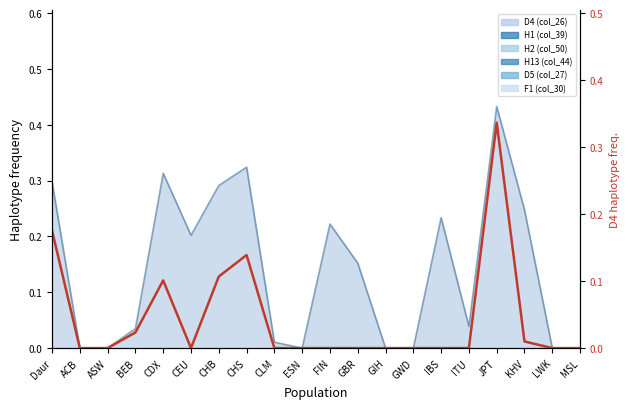

True or false: the data shows 0.2 at Daur.

True